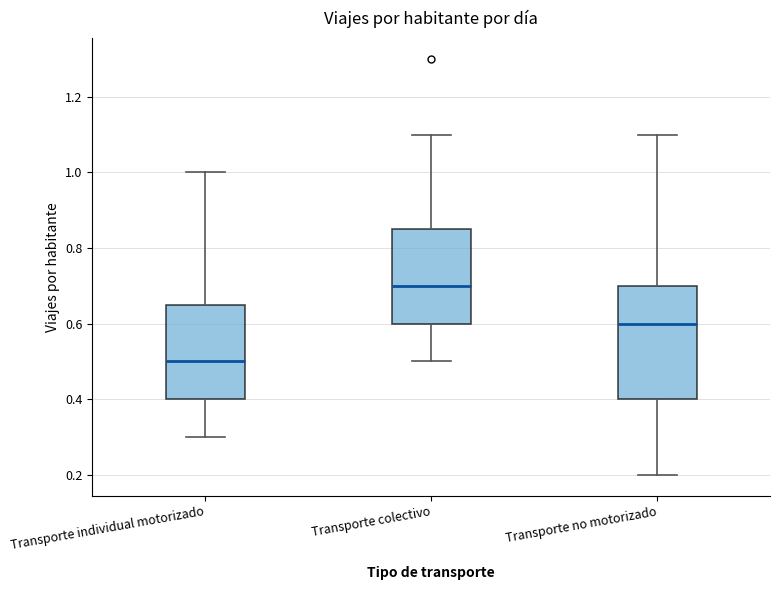

Where does the upper whisker of the box for Transporte colectivo end on the y-axis? The values are not printed on the chart, so give them approximately, as read against the axis.

1.10